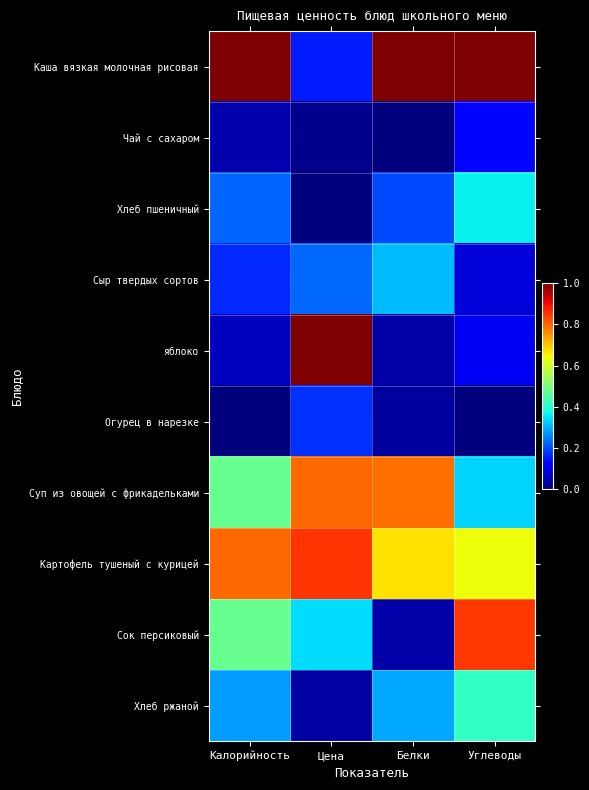

What is the total value across all series at Цена?

3.6